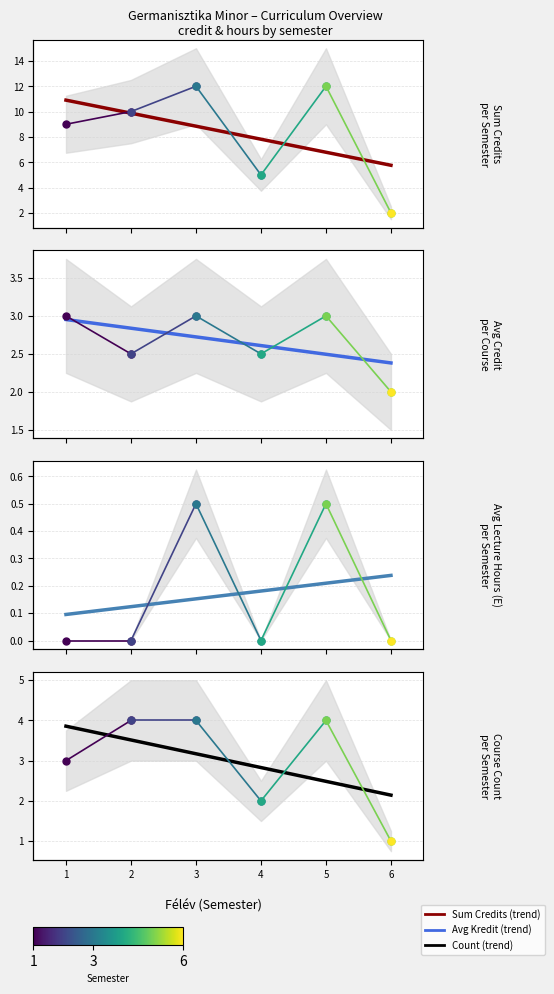

What is the sum of the values at 1 and 2?

7